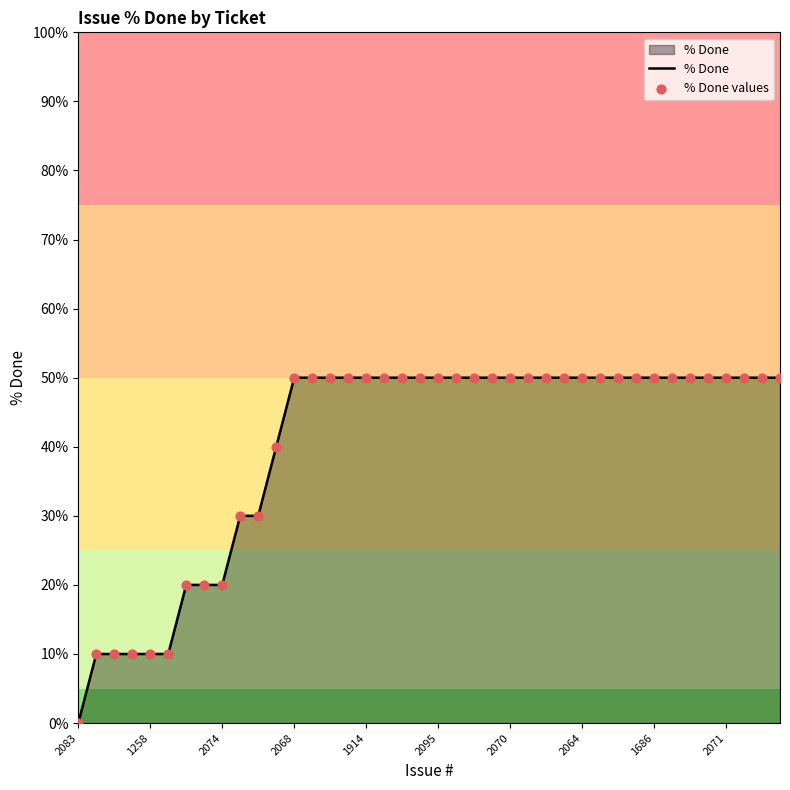

What is the difference between the maximum and minimum values?

50